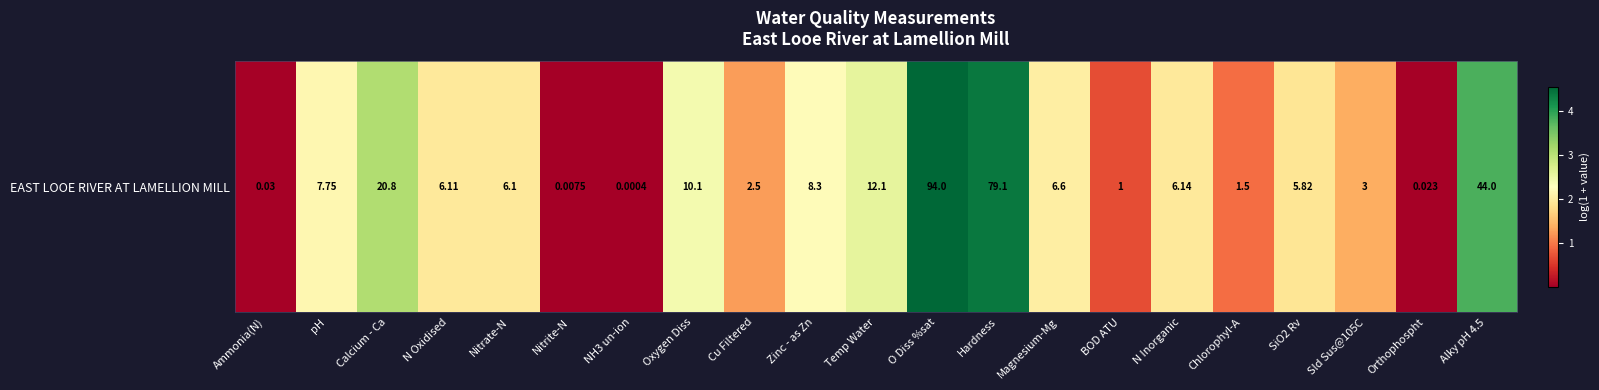

Reading left to right, what are all the values shown in this chart?

Ammonia(N)=0.0	pH=2.2	Calcium - Ca=3.1	N Oxidised=2.0	Nitrate-N=2.0	Nitrite-N=0.0	NH3 un-ion=0.0	Oxygen Diss=2.4	Cu Filtered=1.3	Zinc - as Zn=2.2	Temp Water=2.6	O Diss %sat=4.6	Hardness=4.4	Magnesium-Mg=2.0	BOD ATU=0.7	N Inorganic=2.0	Chlorophyl-A=0.9	SiO2 Rv=1.9	Sld Sus@105C=1.4	Orthophospht=0.0	Alky pH 4.5=3.8